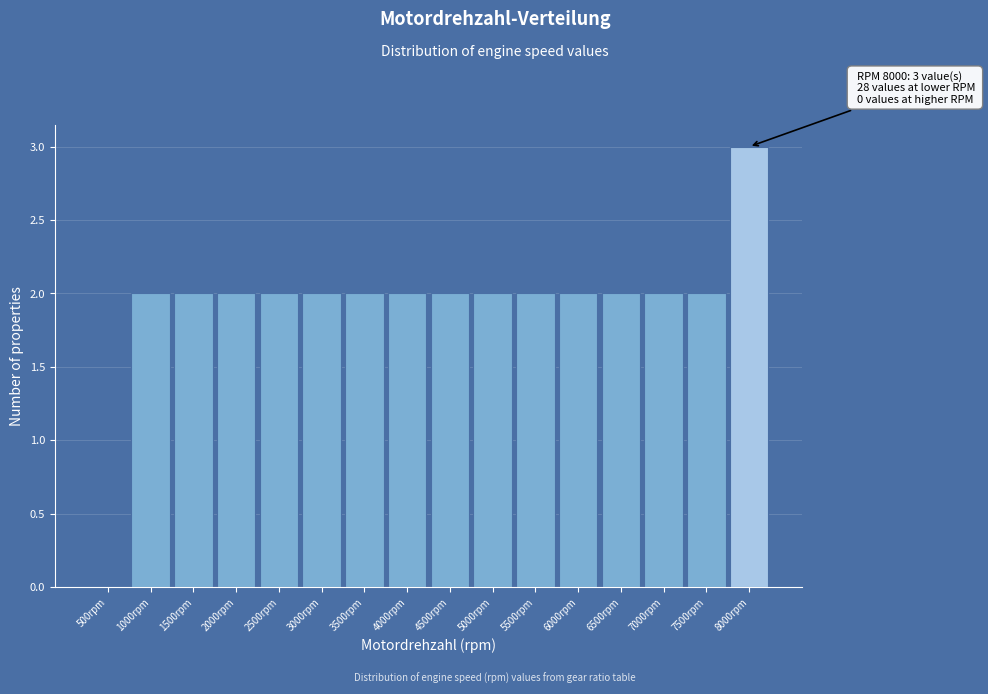

Reading left to right, list all the values displayed in this chart.

500rpm=0	1000rpm=2	1500rpm=2	2000rpm=2	2500rpm=2	3000rpm=2	3500rpm=2	4000rpm=2	4500rpm=2	5000rpm=2	5500rpm=2	6000rpm=2	6500rpm=2	7000rpm=2	7500rpm=2	8000rpm=3